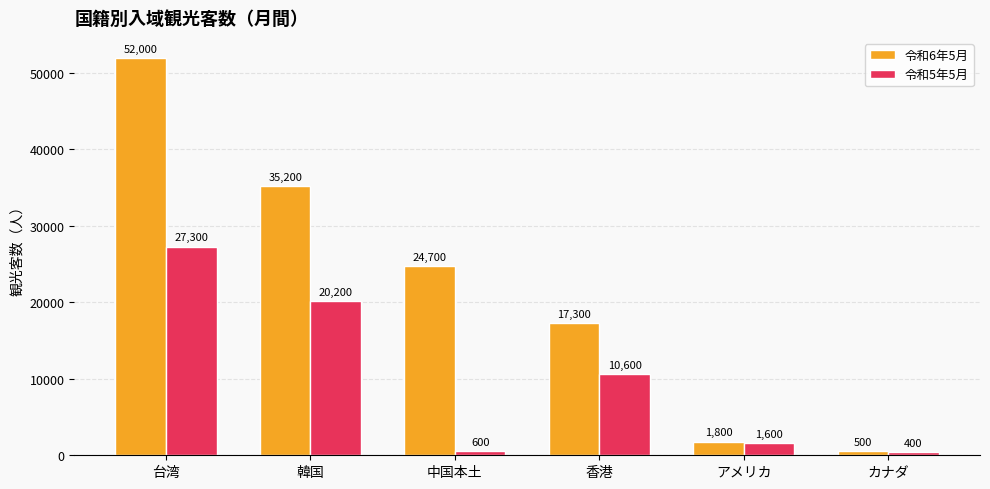

Where is 令和5年5月 nearest to the value 13850?

香港